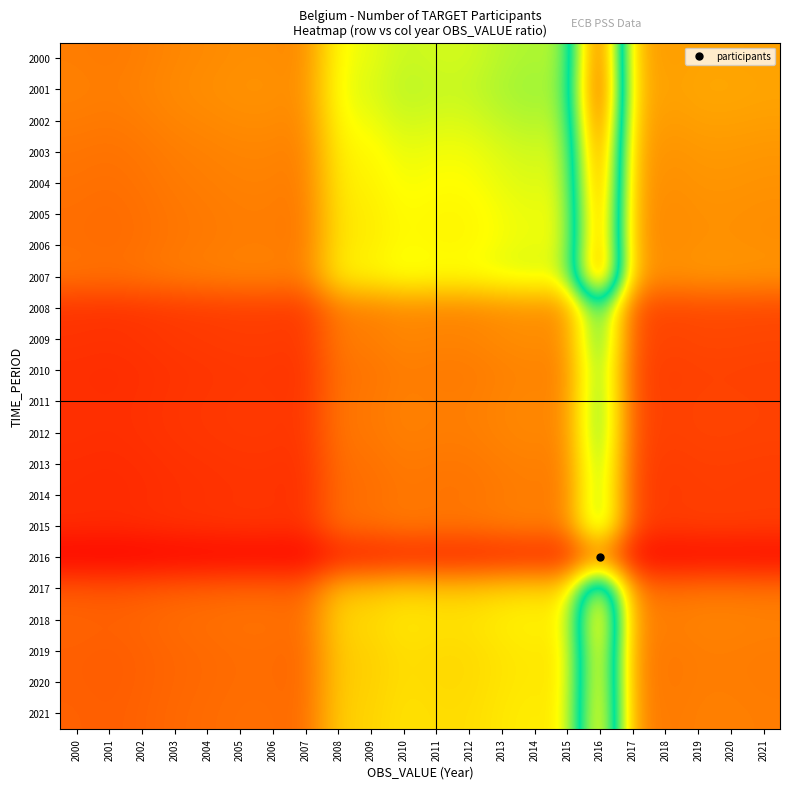

How many categories are shown in the chart?

22